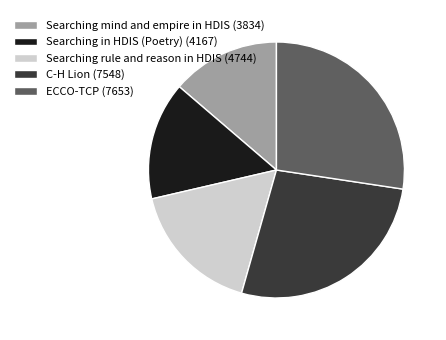

What is the smallest slice in the pie chart?

Searching mind and empire in HDIS